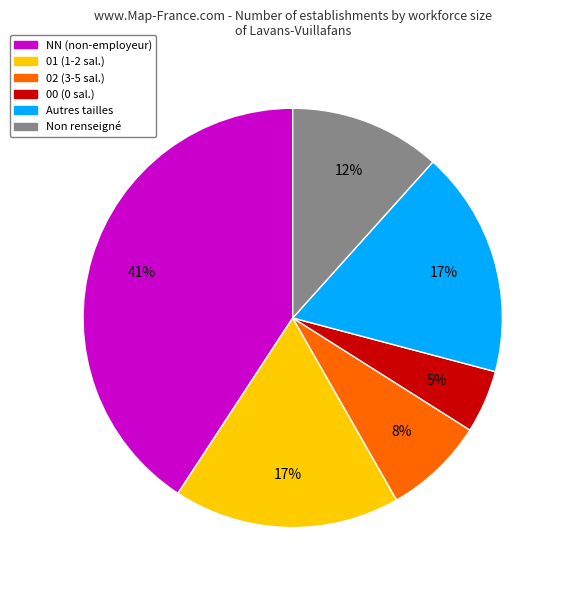

Does any single category account for the majority?

No